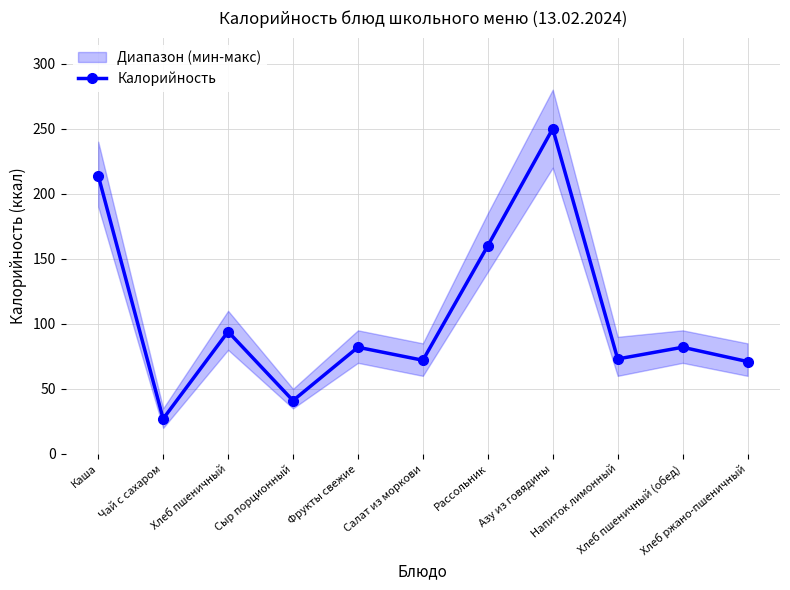

What is the label of the 1st point from the left?

Каша